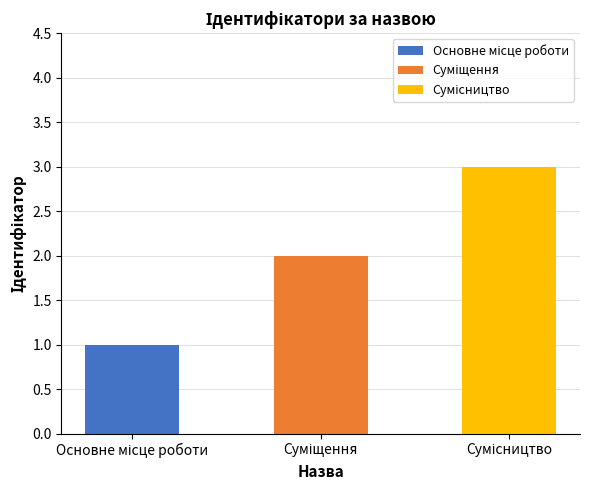

True or false: the data shows 1 at Основне місце роботи.

True